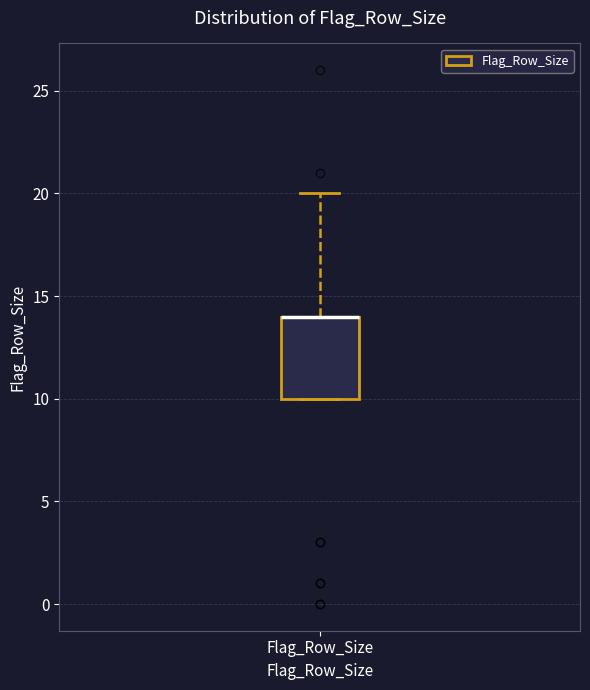

Transcribe this box plot: give where the median line is, the range the box spans, and where the two whiskers end, as read against the y-axis. The values are not printed on the chart, so give them approximately, as read against the axis.

median 14 (drawn on the box's upper edge), box 10 to 14, whiskers 10 to 20